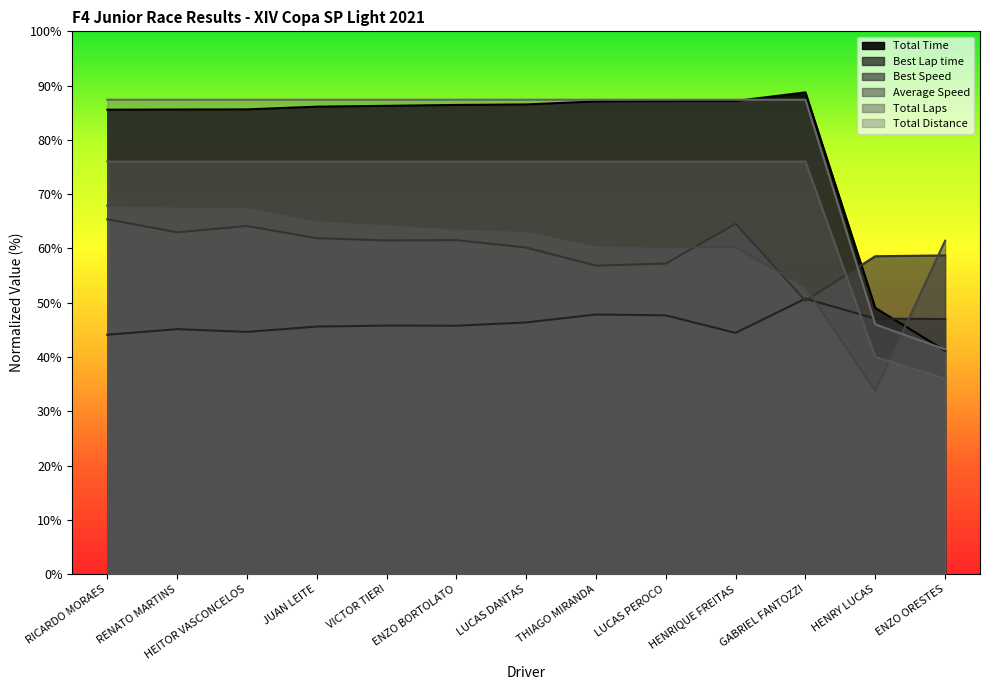

What is the total value across all series at HENRIQUE FREITAS?

419.7